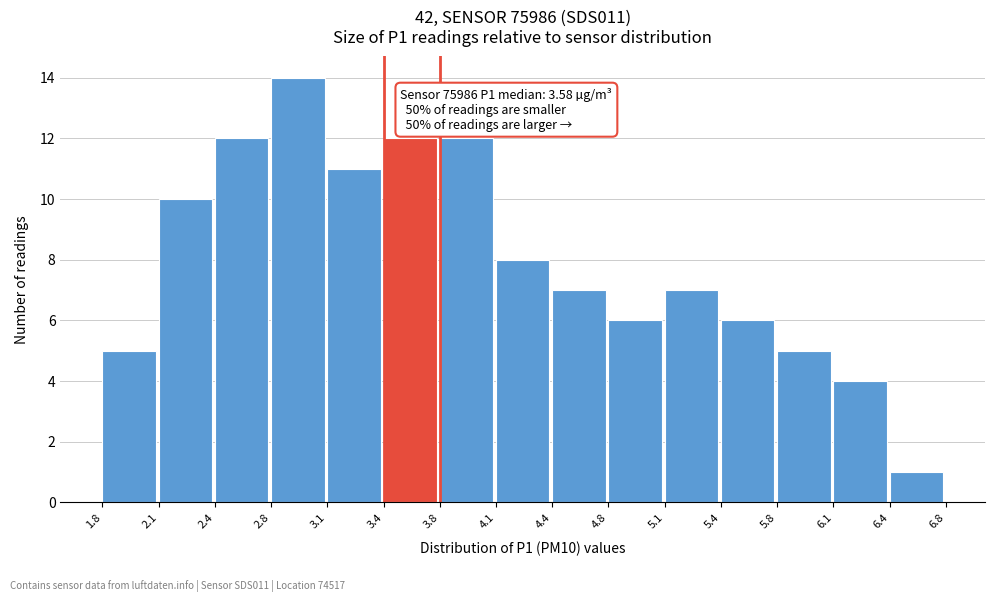

Over which range of the x-axis is the bar tallest?

2.8 to 3.1